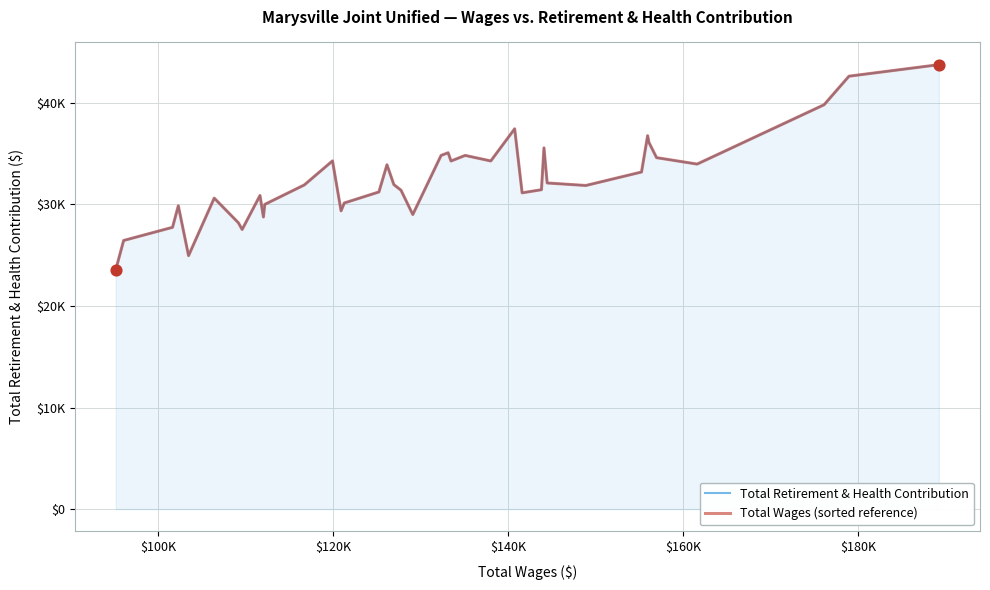

Which series contains the highest Y value?

Total Retirement & Health Contribution